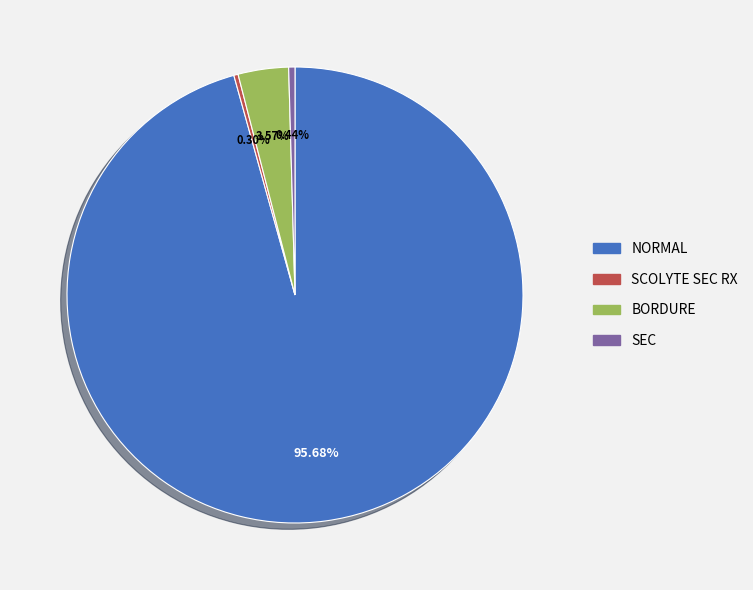

How much of the chart is everything except BORDURE?

96.4%